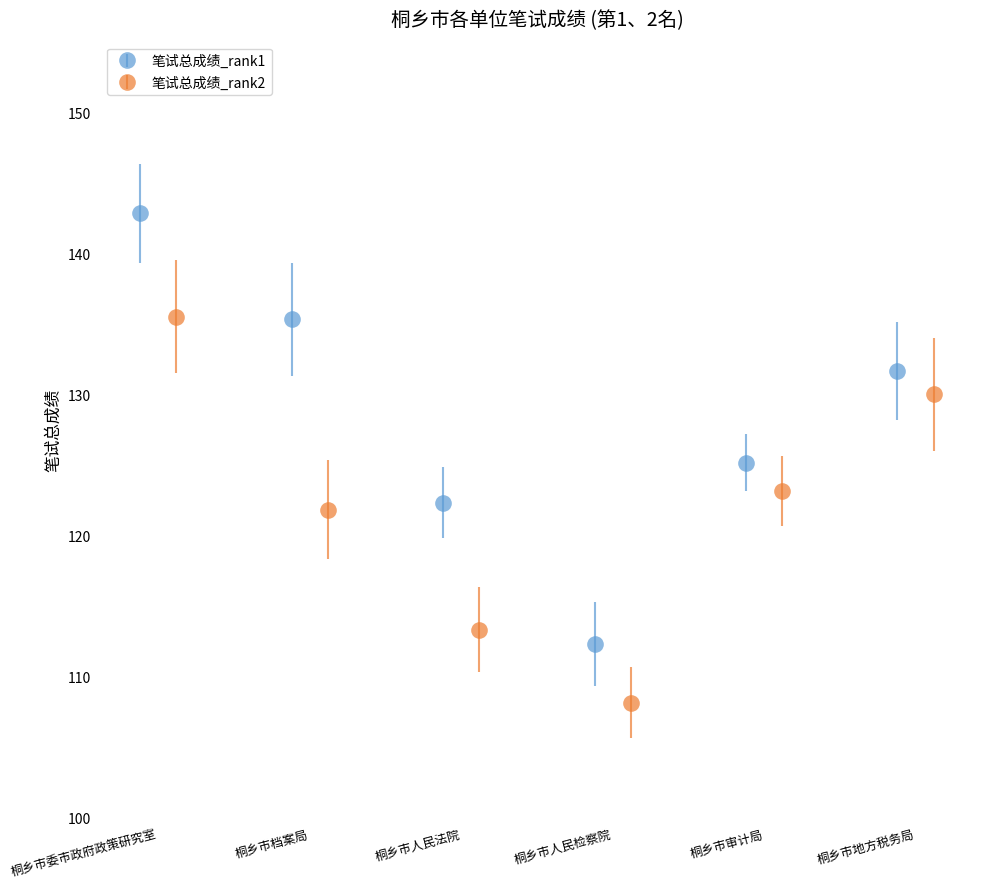

What is the maximum value for 笔试总成绩_rank1?

142.8